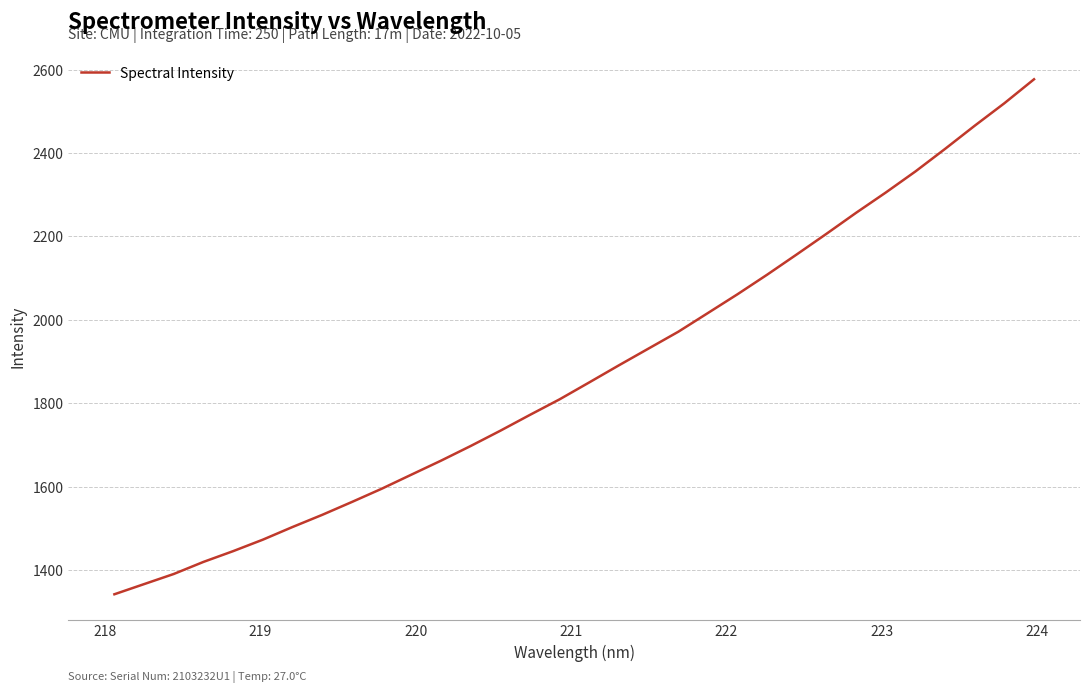

What is the maximum value shown in the chart?

2576.8